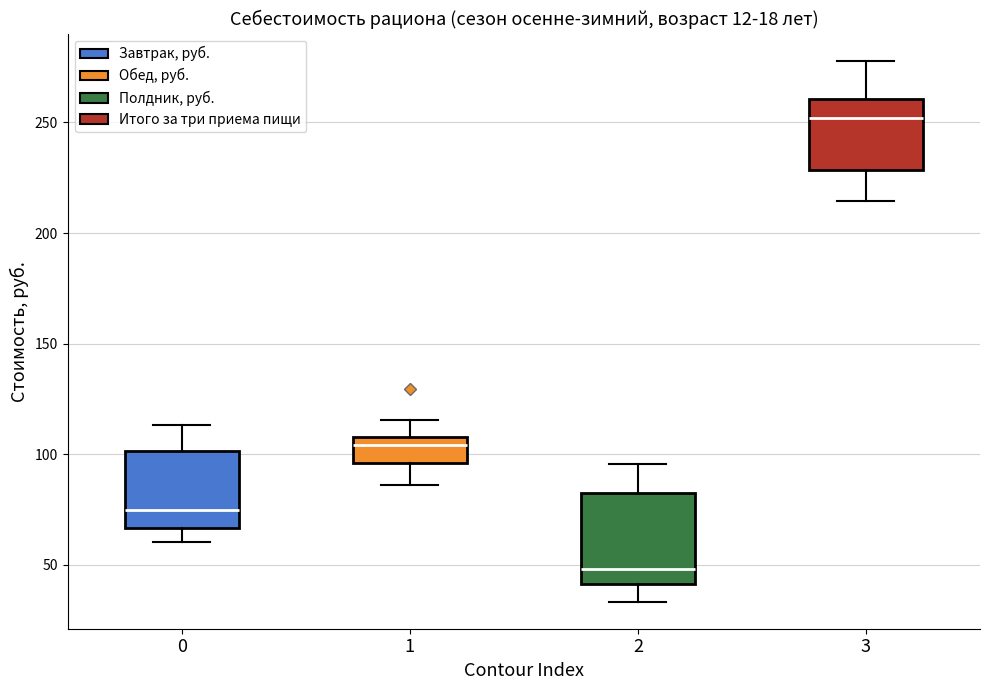

Comparing the boxes themselves (not the whiskers), which one is the tallest?

2